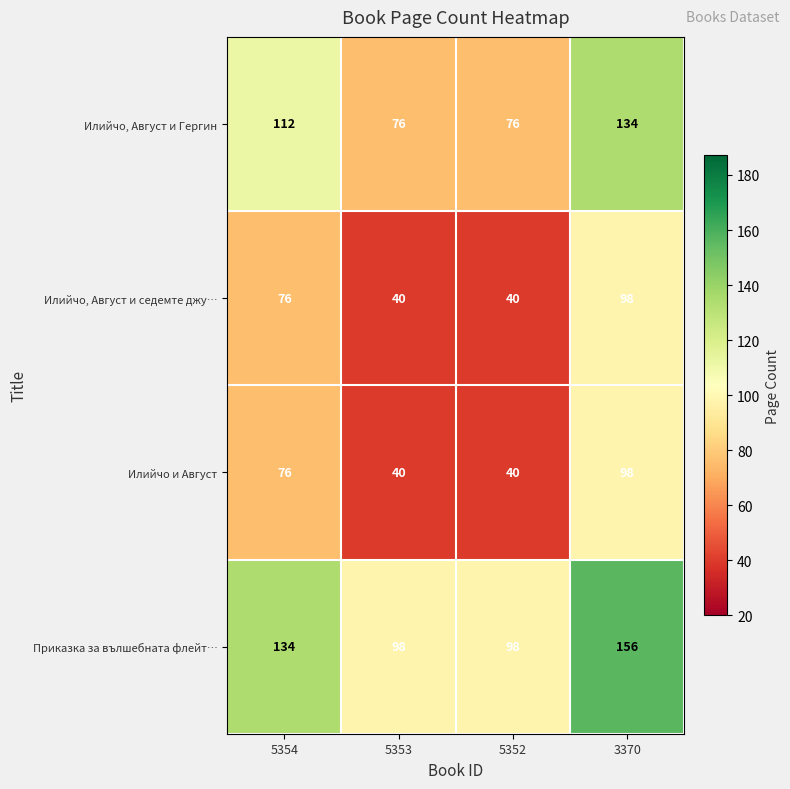

Reading left to right, extract all data points from this chart.

Илийчо, Август и Гергин: 112	76	76	134
Илийчо, Август и седемте джу…: 76	40	40	98
Илийчо и Август: 76	40	40	98
Приказка за вълшебната флейт…: 134	98	98	156